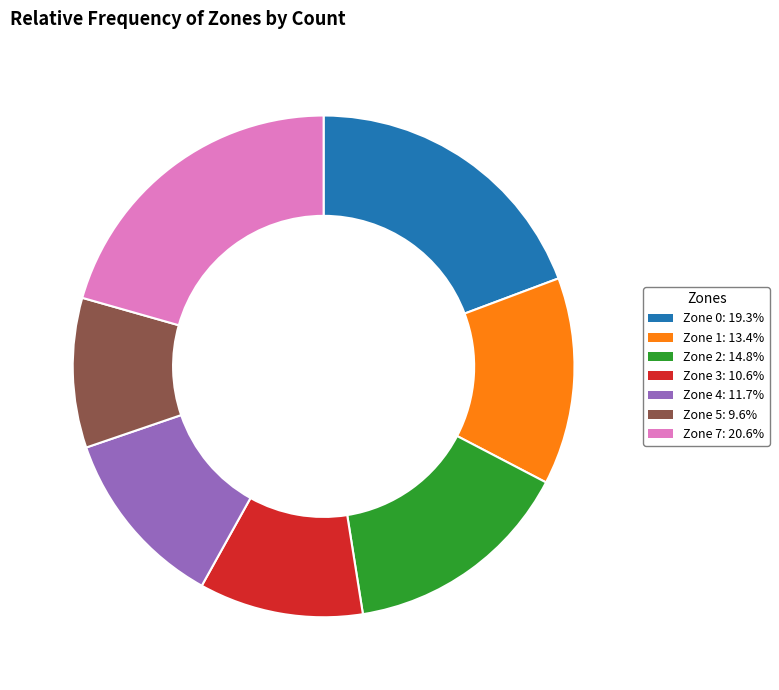

Is the sum of Zone 7: 20.6% and Zone 5: 9.6% greater than half?

No